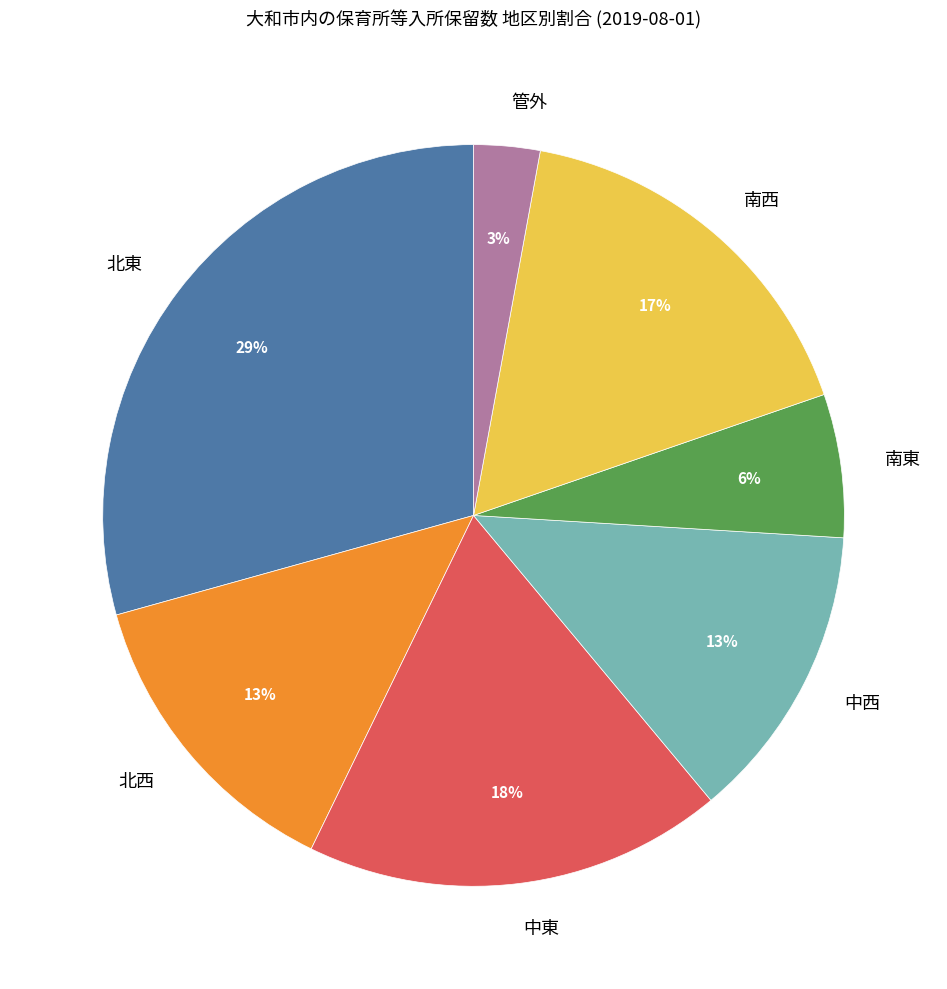

Which has a higher value, 北東 or 南西?

北東